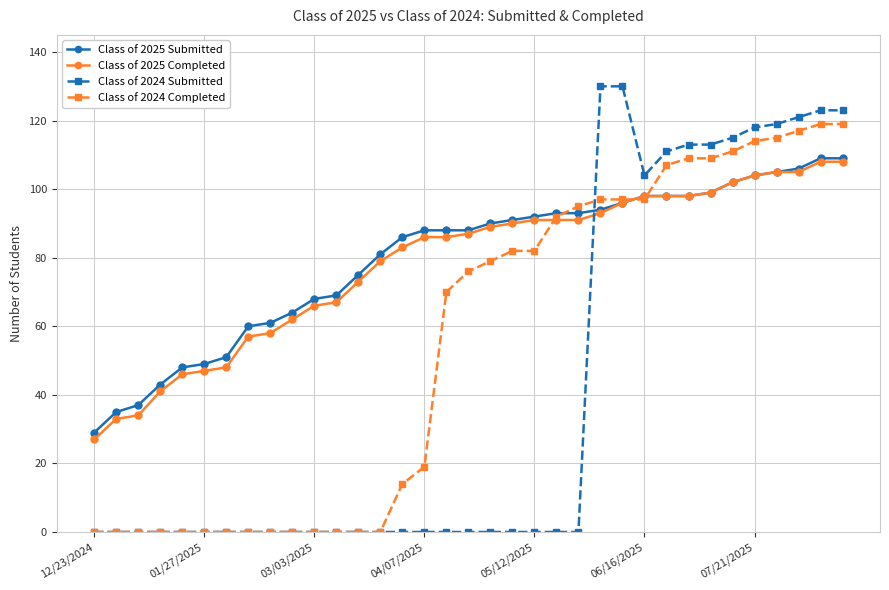

What is the value of the Class of 2024 Completed point at the 16th from the left?

19